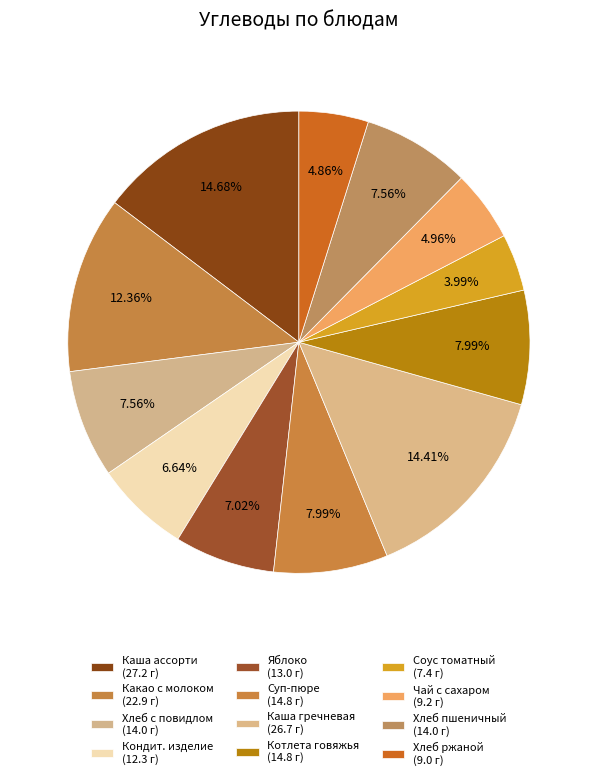

Which slice is the largest?

каша "ассорти"